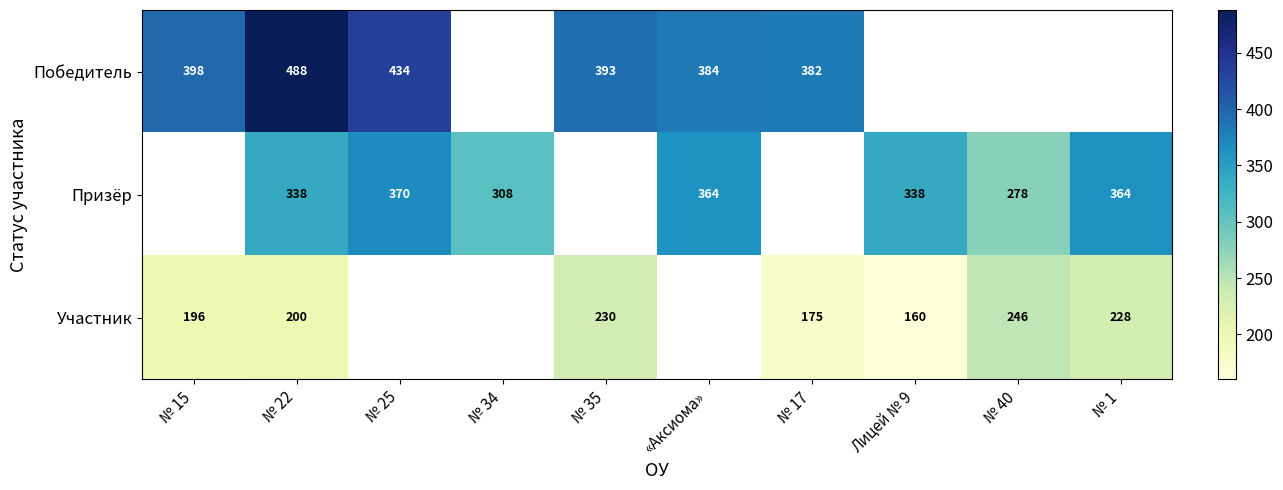

Is the value of Победитель at № 35 greater than the value of Участник at № 15?

Yes